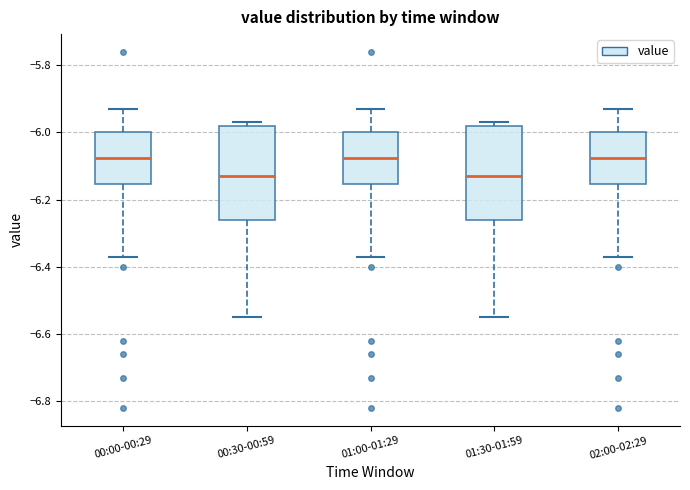

Reading left to right, read every box against the y-axis: the position of its median line, the range the box covers, and the ends of its whiskers. The values are not printed on the chart, so give them approximately, as read against the axis.

00:00-00:29: median -6.08, box -6.16 to -6.00, whiskers -6.36 to -5.92
00:30-00:59: median -6.12, box -6.26 to -5.98, whiskers -6.54 to -5.96
01:00-01:29: median -6.08, box -6.16 to -6.00, whiskers -6.36 to -5.92
01:30-01:59: median -6.12, box -6.26 to -5.98, whiskers -6.54 to -5.96
02:00-02:29: median -6.08, box -6.16 to -6.00, whiskers -6.36 to -5.92